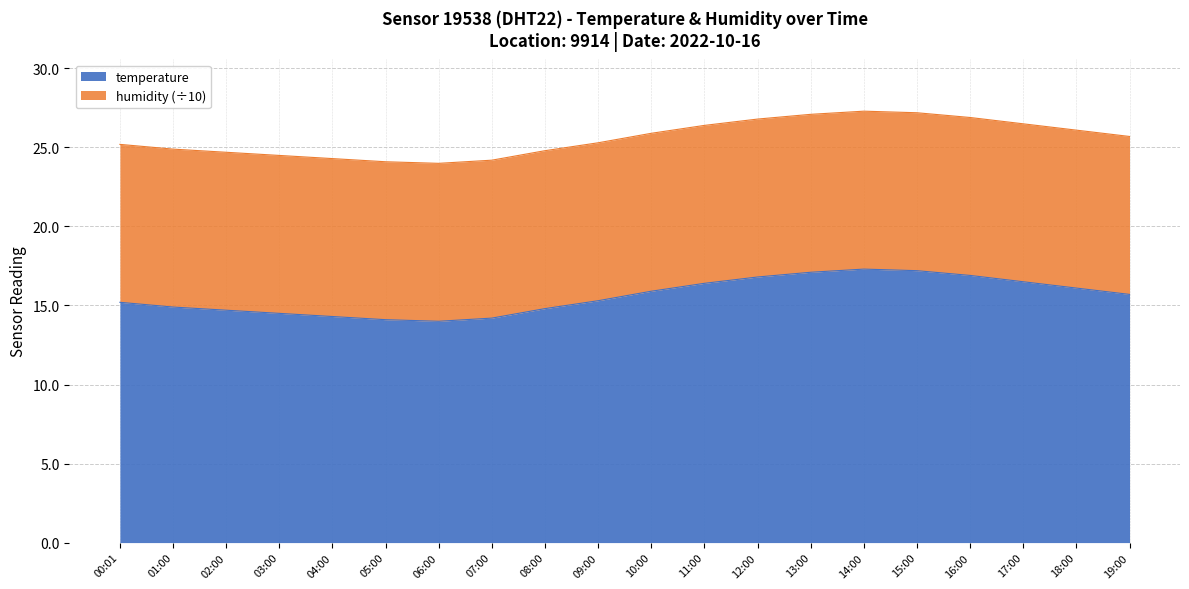

What is the maximum value for temperature?

17.3